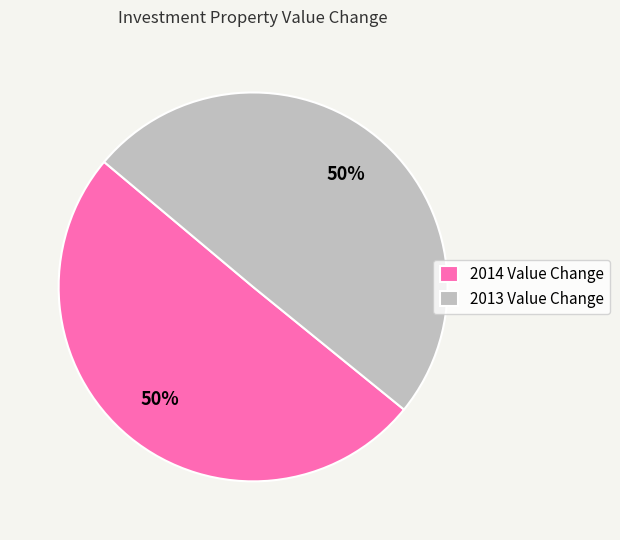

Approximately how many times larger is the value at 2014 Value Change compared to 2013 Value Change?

1.0